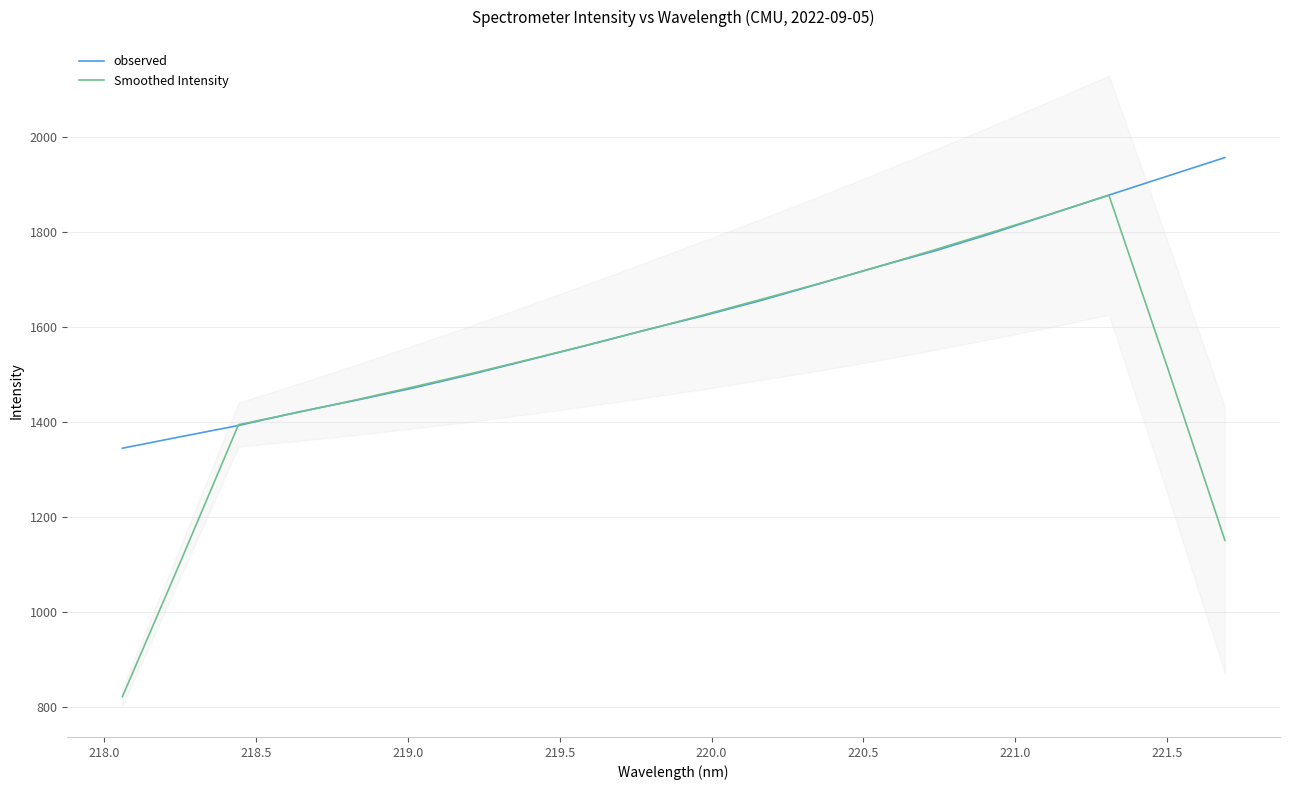

What is the highest value of the Smoothed Intensity series?

1878.0